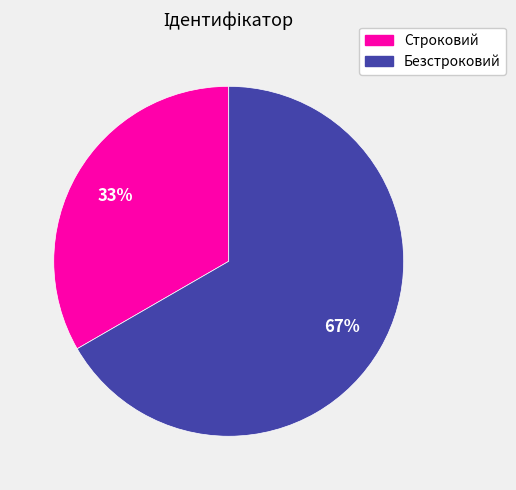

Does Безстроковий represent more than half of the total?

Yes